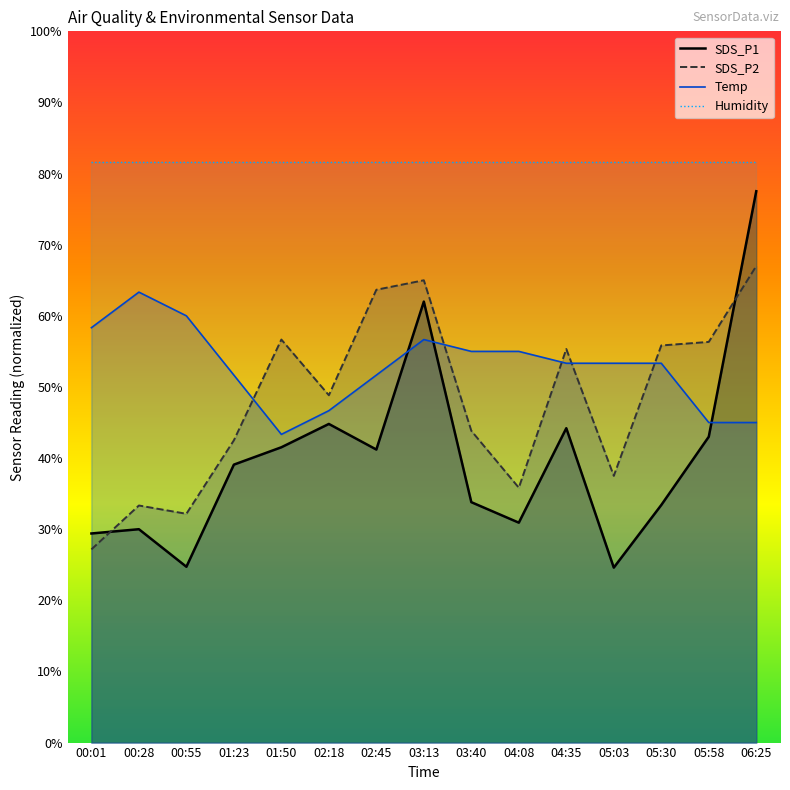

What is the label of the 5th point from the right?

04:35